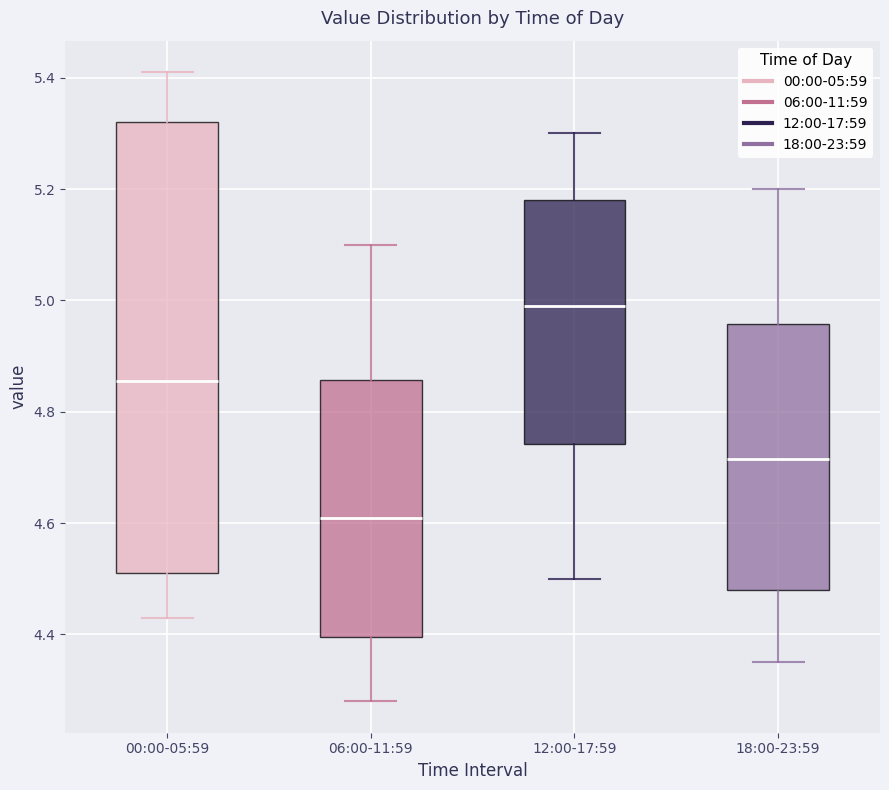

Which box's median line is the lowest?

06:00-11:59